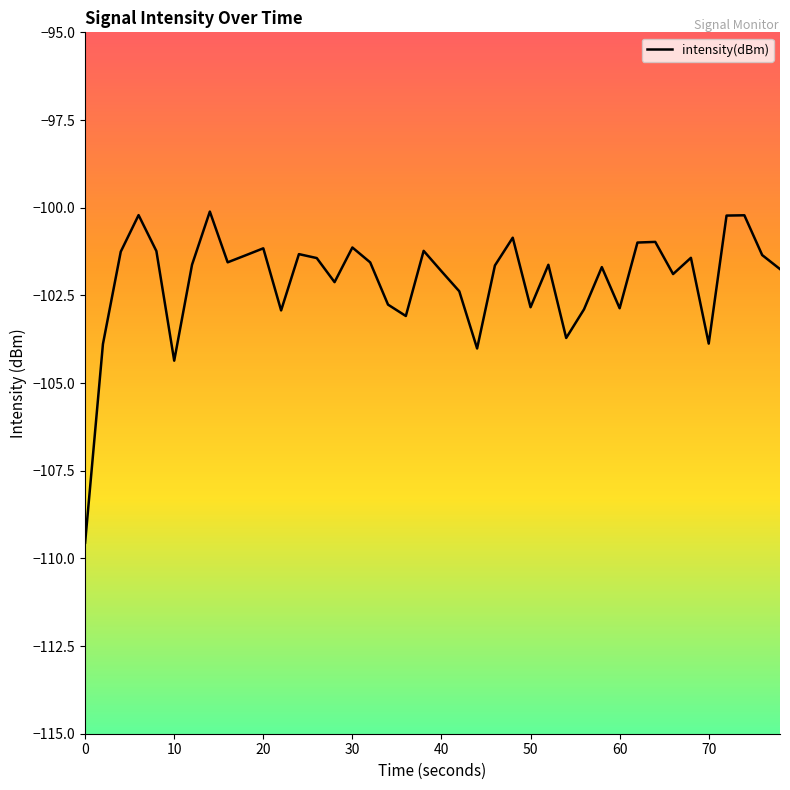

What is the greatest value displayed?

-100.1